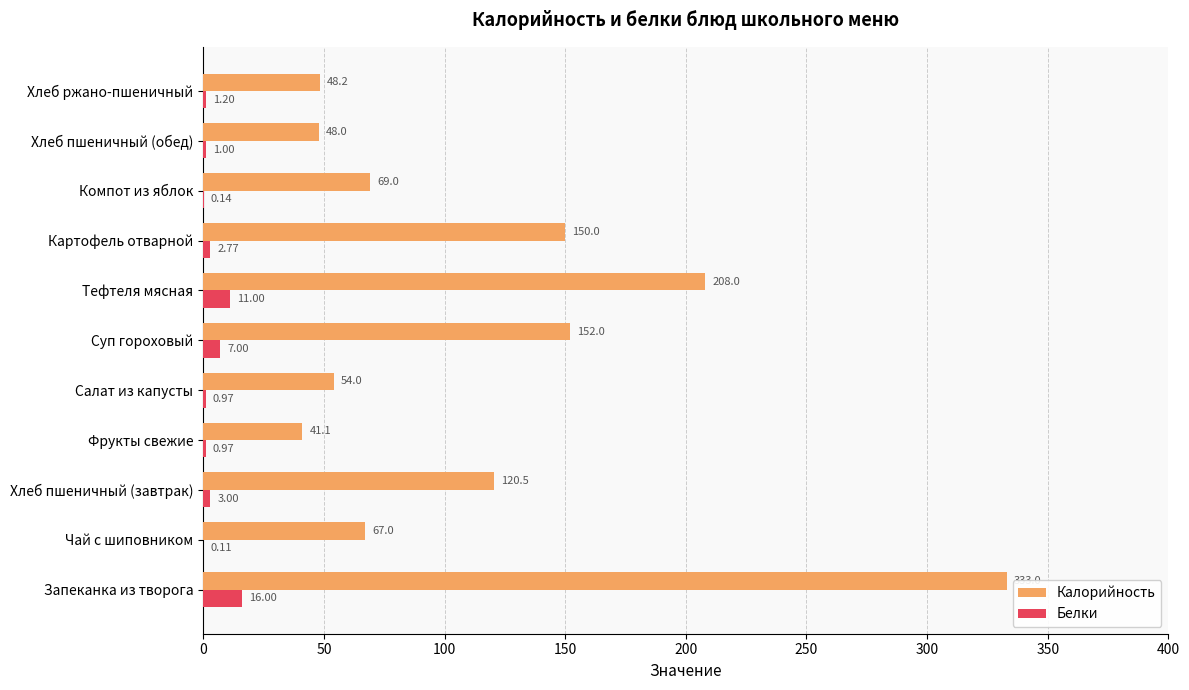

At which label is Калорийность closest to 187?

Тефтеля мясная